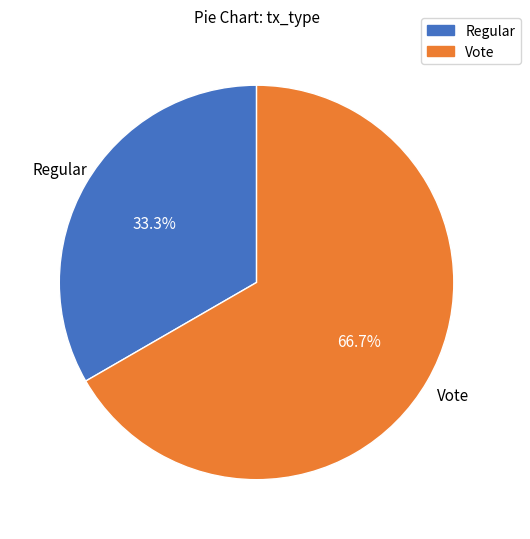

Rank the categories by value from highest to lowest.

Vote, Regular